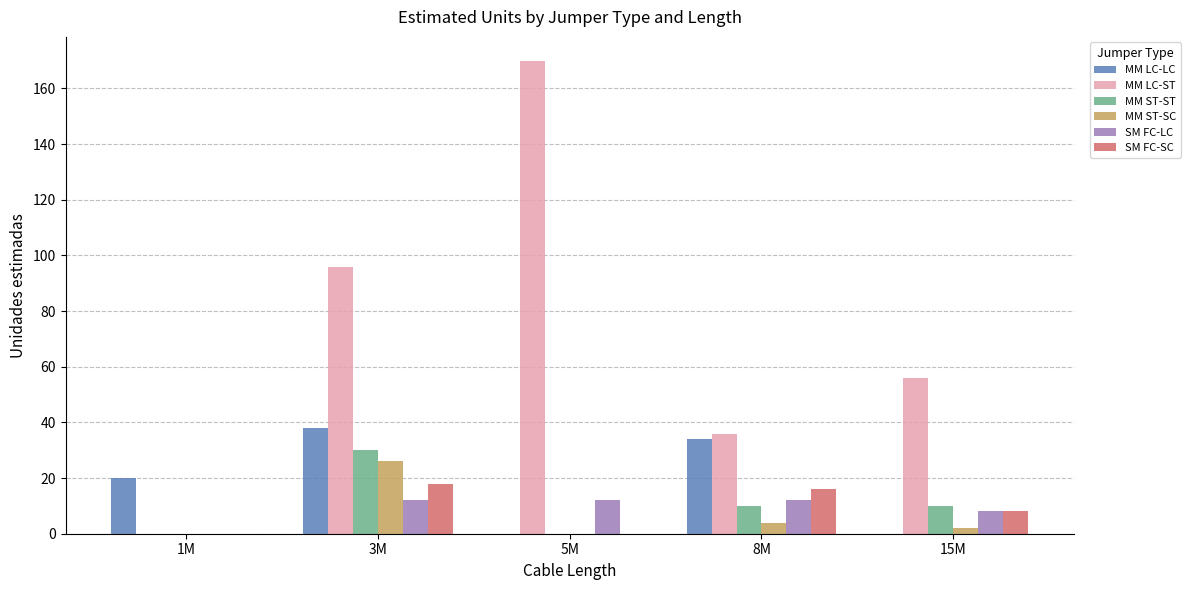

The value of SM FC-LC at 1M is 7. True or false?

False